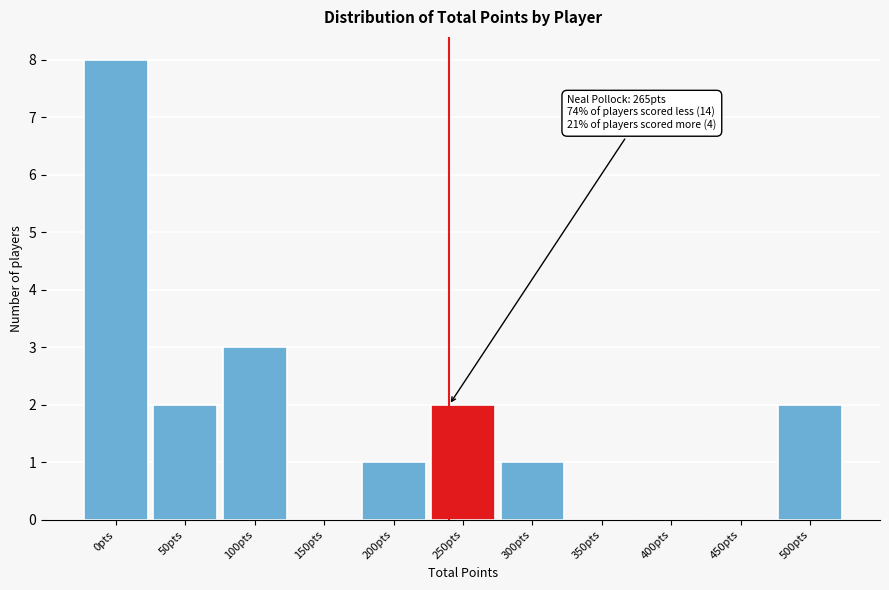

Reading left to right, what are all the values shown in this chart?

0pts=8	50pts=2	100pts=3	150pts=0	200pts=1	250pts=2	300pts=1	350pts=0	400pts=0	450pts=0	500pts=2